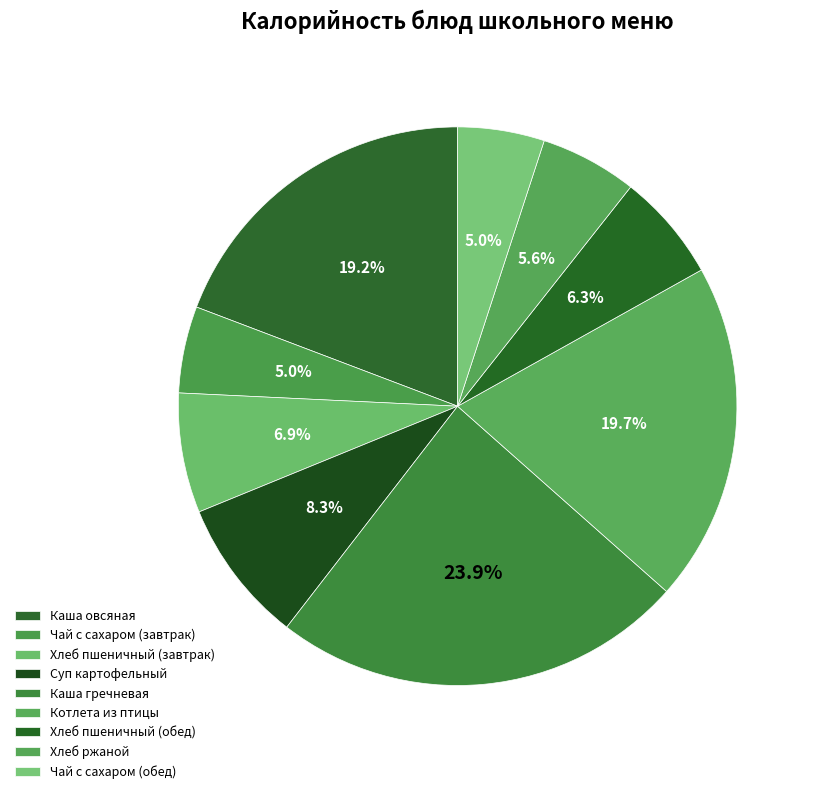

Count the number of slices in the pie.

9